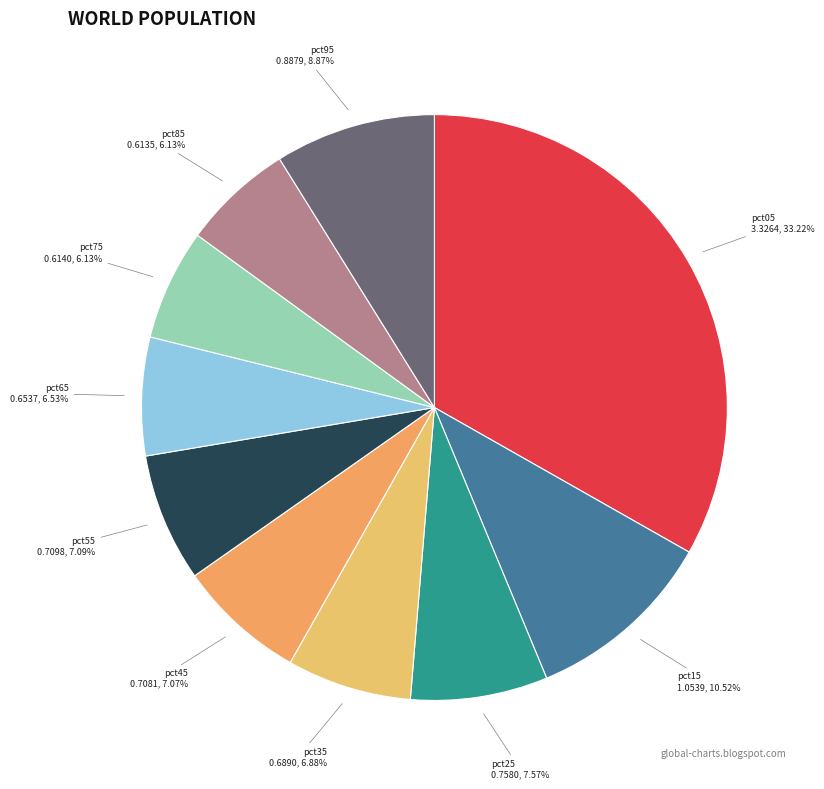

Combined, do pct65 and pct15 account for over 50%?

No